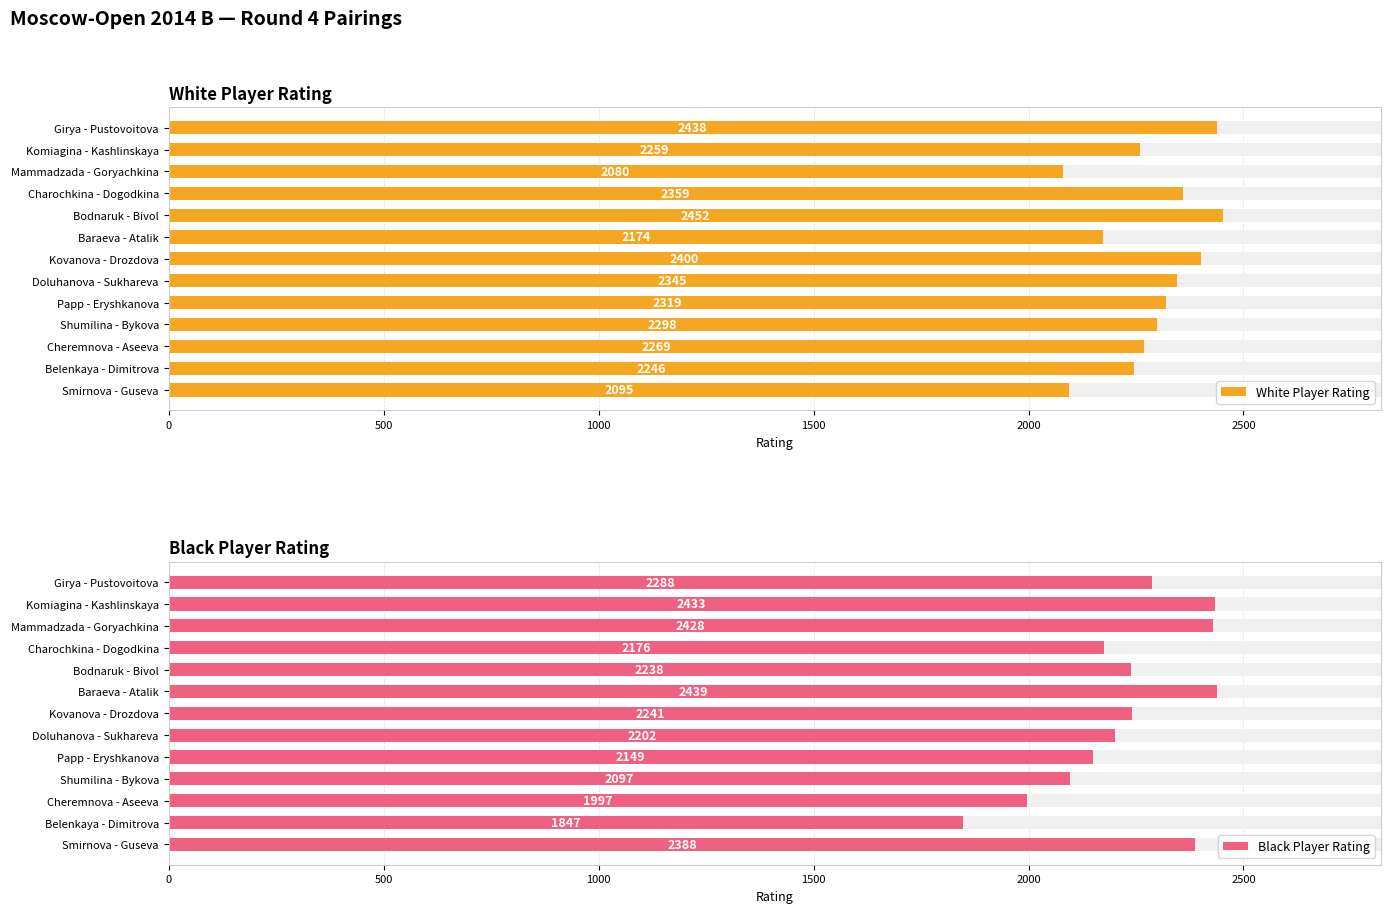

The value of Black Player Rating at Shumilina - Bykova is 2097. True or false?

True